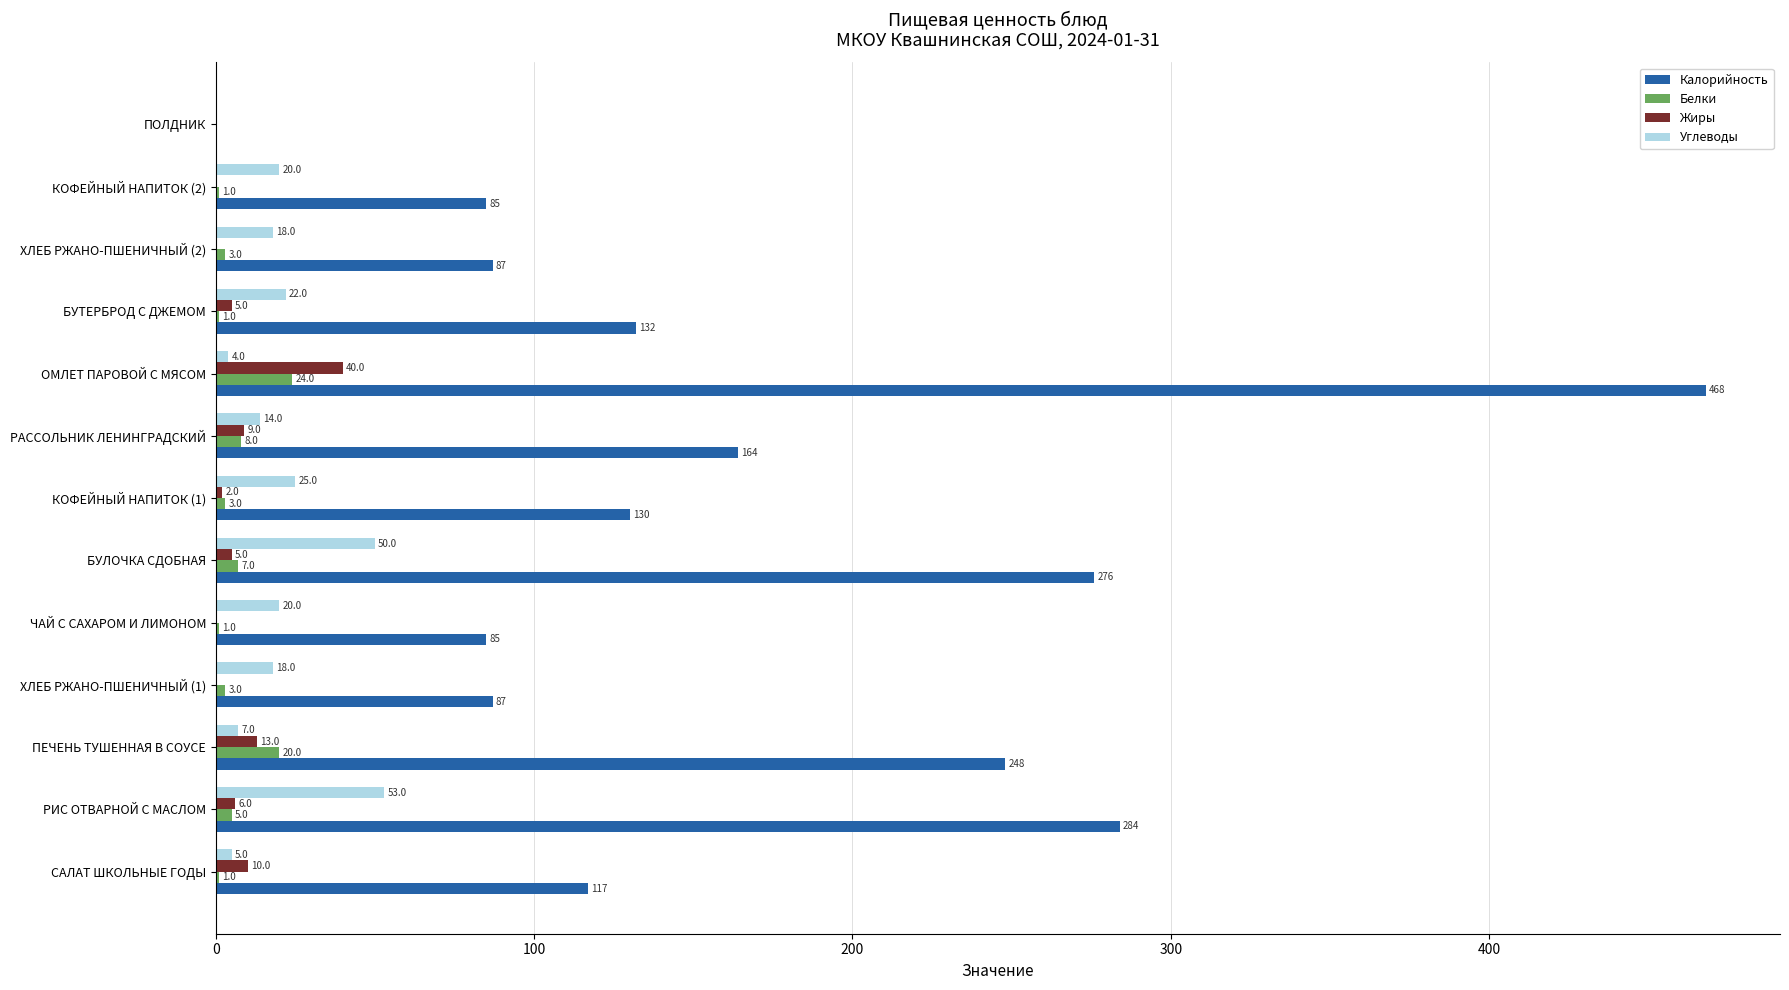

Between ХЛЕБ РЖАНО-ПШЕНИЧНЫЙ (1) and БУТЕРБРОД С ДЖЕМОМ, which series saw the biggest shift?

Калорийность